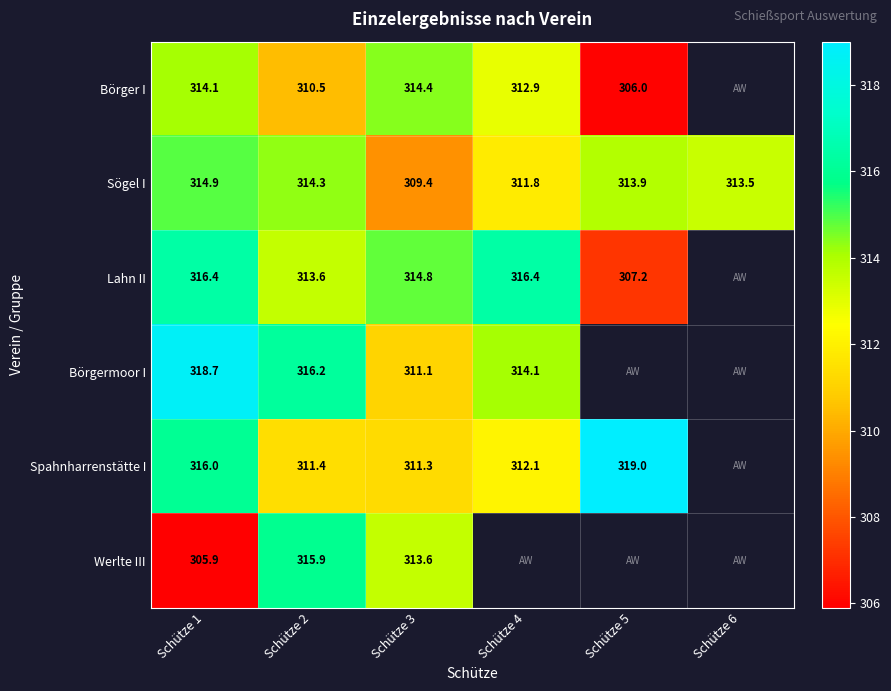

At which category is the sum across all series the highest?

Schütze 1